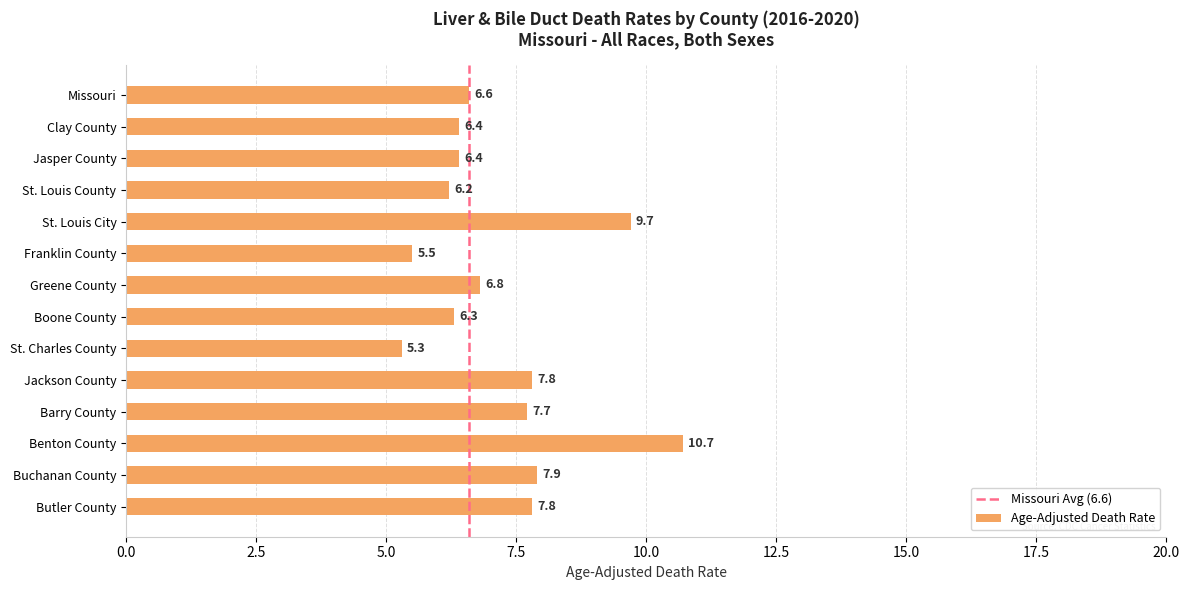

Approximately how many times larger is the value at Jackson County compared to Greene County?

1.1